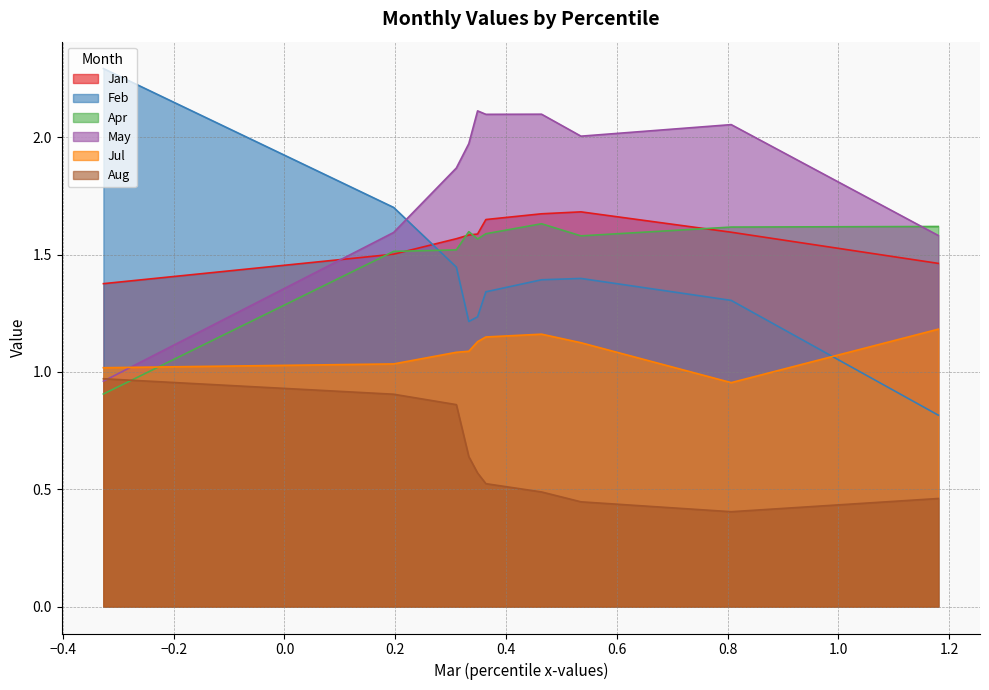

What is the sum of the Jan values at pct15 and pct95?

3.0